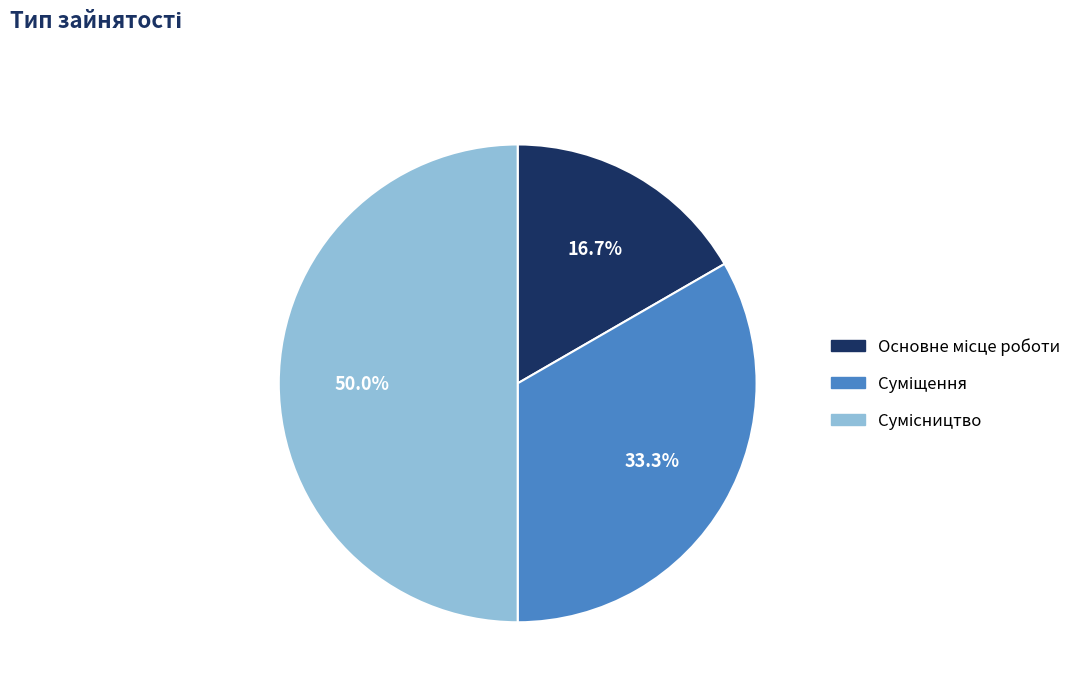

To the nearest percent, what is the difference between the largest and smallest slice percentages?

33%